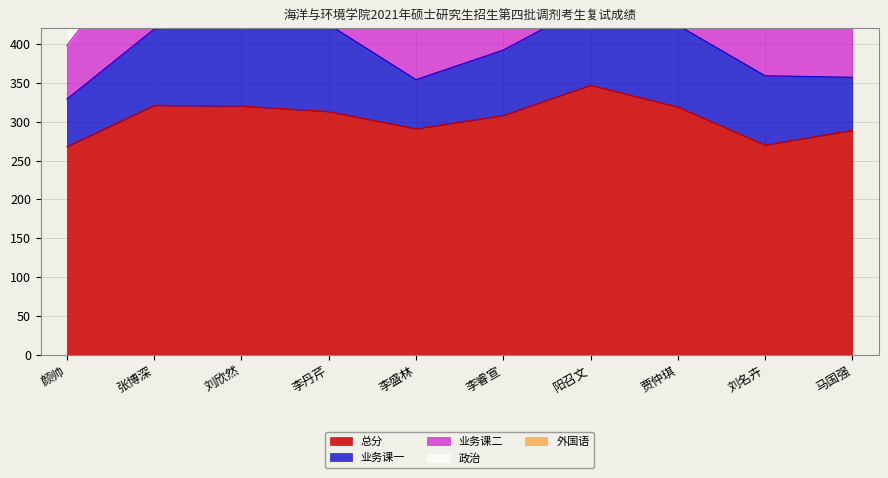

Which category has the highest value across all series?

阳召文